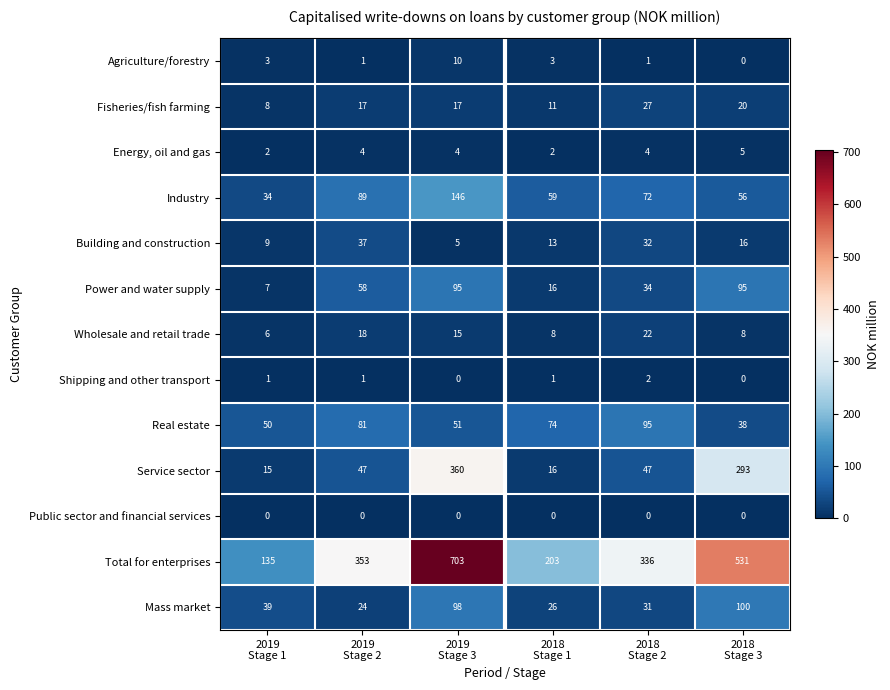

What is the difference between the maximum and minimum values in the Power and water supply series?

88